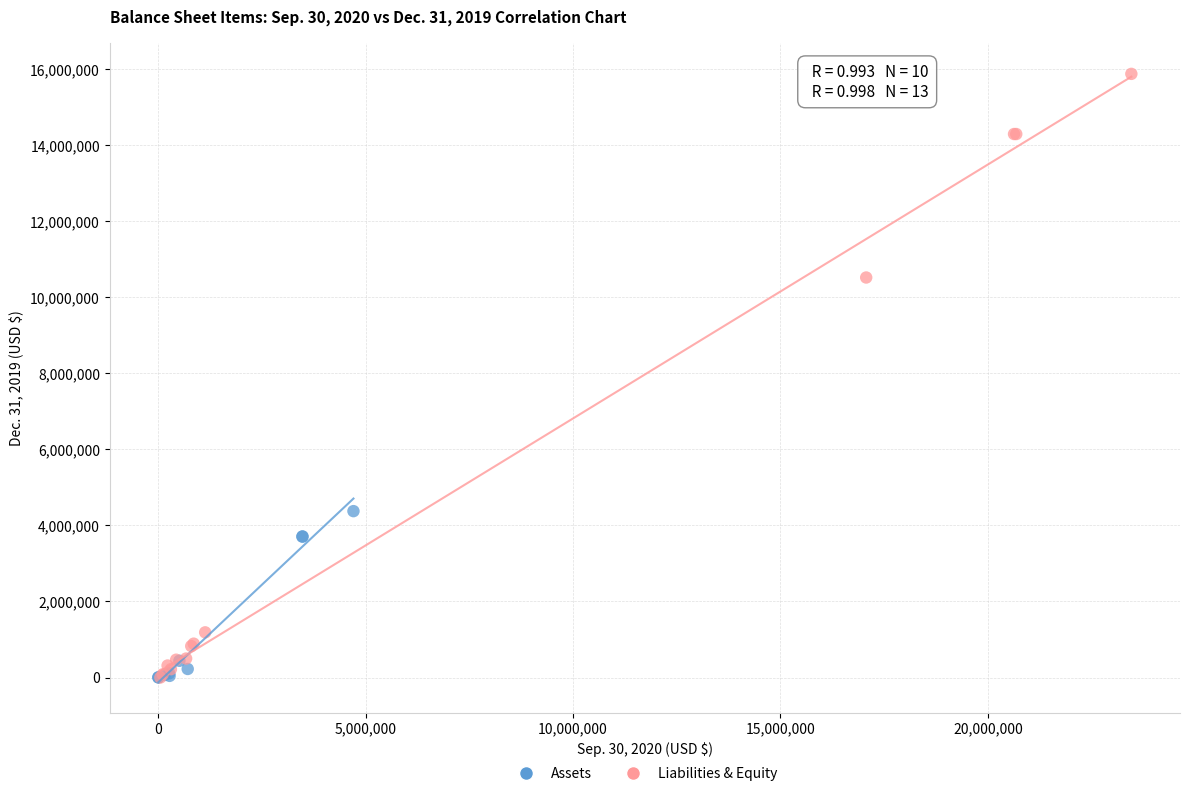

What are all the series names shown in the legend?

Assets, Liabilities & Equity